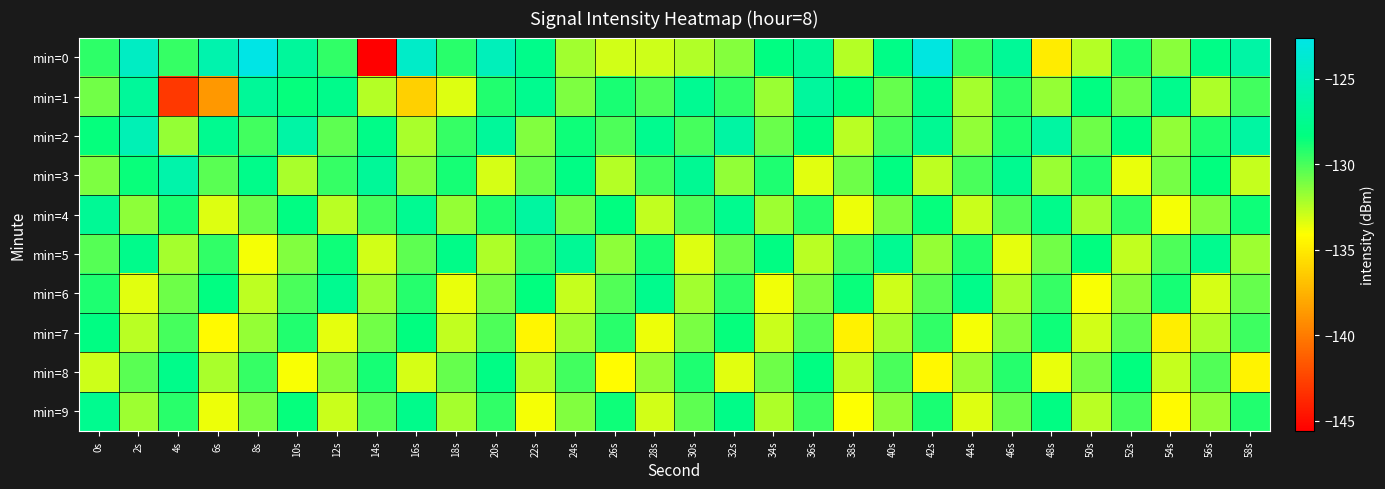

Reading left to right, what are all the values shown in this chart?

min=0: 0s=-129.4	2s=-124.6	4s=-129.5	6s=-125.8	8s=-122.6	10s=-126.8	12s=-129.5	14s=-145.6	16s=-124.3	18s=-129.3	20s=-125.1	22s=-127.7	24s=-132.0	26s=-133.0	28s=-133.0	30s=-132.3	32s=-131.4	34s=-128.2	36s=-127.1	38s=-132.4	40s=-128.0	42s=-122.9	44s=-129.7	46s=-127.1	48s=-135.0	50s=-132.5	52s=-129.0	54s=-131.5	56s=-128.0	58s=-126.3
min=1: 0s=-130.9	2s=-126.9	4s=-143.0	6s=-138.8	8s=-126.9	10s=-128.5	12s=-127.7	14s=-132.4	16s=-136.3	18s=-133.4	20s=-129.1	22s=-127.5	24s=-131.2	26s=-128.9	28s=-130.1	30s=-127.3	32s=-129.5	34s=-131.8	36s=-126.7	38s=-128.3	40s=-130.6	42s=-127.9	44s=-132.1	46s=-129.4	48s=-131.7	50s=-128.2	52s=-130.9	54s=-127.6	56s=-132.3	58s=-129.8
min=2: 0s=-128.5	2s=-125.3	4s=-131.7	6s=-127.4	8s=-129.8	10s=-126.2	12s=-130.5	14s=-127.9	16s=-132.2	18s=-129.6	20s=-126.9	22s=-131.3	24s=-128.7	26s=-130.1	28s=-127.5	30s=-129.9	32s=-126.3	34s=-130.7	36s=-128.1	38s=-132.5	40s=-129.9	42s=-127.2	44s=-131.6	46s=-129.0	48s=-126.4	50s=-130.8	52s=-128.2	54s=-131.6	56s=-129.0	58s=-126.4
min=3: 0s=-131.2	2s=-128.6	4s=-126.0	6s=-130.4	8s=-127.8	10s=-132.2	12s=-129.6	14s=-127.0	16s=-131.4	18s=-128.8	20s=-133.2	22s=-130.6	24s=-128.0	26s=-132.4	28s=-129.8	30s=-127.2	32s=-131.6	34s=-129.0	36s=-133.4	38s=-130.8	40s=-128.2	42s=-132.6	44s=-130.0	46s=-127.4	48s=-131.8	50s=-129.2	52s=-133.6	54s=-131.0	56s=-128.4	58s=-132.8
min=4: 0s=-127.1	2s=-131.5	4s=-128.9	6s=-133.3	8s=-130.7	10s=-128.1	12s=-132.5	14s=-129.9	16s=-127.3	18s=-131.7	20s=-129.1	22s=-126.5	24s=-130.9	26s=-128.3	28s=-132.7	30s=-130.1	32s=-127.5	34s=-131.9	36s=-129.3	38s=-133.7	40s=-131.1	42s=-128.5	44s=-132.9	46s=-130.3	48s=-127.7	50s=-132.1	52s=-129.5	54s=-133.9	56s=-131.3	58s=-128.7
min=5: 0s=-130.3	2s=-127.7	4s=-132.1	6s=-129.5	8s=-133.9	10s=-131.3	12s=-128.7	14s=-133.1	16s=-130.5	18s=-127.9	20s=-132.3	22s=-129.7	24s=-127.1	26s=-131.5	28s=-128.9	30s=-133.3	32s=-130.7	34s=-128.1	36s=-132.5	38s=-129.9	40s=-127.3	42s=-131.7	44s=-129.1	46s=-133.5	48s=-130.9	50s=-128.3	52s=-132.7	54s=-130.1	56s=-127.5	58s=-131.9
min=6: 0s=-129.0	2s=-133.4	4s=-130.8	6s=-128.2	8s=-132.6	10s=-130.0	12s=-127.4	14s=-131.8	16s=-129.2	18s=-133.6	20s=-131.0	22s=-128.4	24s=-132.8	26s=-130.2	28s=-127.6	30s=-132.0	32s=-129.4	34s=-133.8	36s=-131.2	38s=-128.6	40s=-133.0	42s=-130.4	44s=-127.8	46s=-132.2	48s=-129.6	50s=-134.0	52s=-131.4	54s=-128.8	56s=-133.2	58s=-130.6
min=7: 0s=-128.1	2s=-132.5	4s=-129.9	6s=-134.3	8s=-131.7	10s=-129.1	12s=-133.5	14s=-130.9	16s=-128.3	18s=-132.7	20s=-130.1	22s=-134.5	24s=-131.9	26s=-129.3	28s=-133.7	30s=-131.1	32s=-128.5	34s=-132.9	36s=-130.3	38s=-134.7	40s=-132.1	42s=-129.5	44s=-133.9	46s=-131.3	48s=-128.7	50s=-133.1	52s=-130.5	54s=-134.9	56s=-132.3	58s=-129.7
min=8: 0s=-133.0	2s=-130.4	4s=-127.8	6s=-132.2	8s=-129.6	10s=-134.0	12s=-131.4	14s=-128.8	16s=-133.2	18s=-130.6	20s=-128.0	22s=-132.4	24s=-129.8	26s=-134.2	28s=-131.6	30s=-129.0	32s=-133.4	34s=-130.8	36s=-128.2	38s=-132.6	40s=-130.0	42s=-134.4	44s=-131.8	46s=-129.2	48s=-133.6	50s=-131.0	52s=-128.4	54s=-132.8	56s=-130.2	58s=-134.6
min=9: 0s=-127.5	2s=-131.9	4s=-129.3	6s=-133.7	8s=-131.1	10s=-128.5	12s=-132.9	14s=-130.3	16s=-127.7	18s=-132.1	20s=-129.5	22s=-133.9	24s=-131.3	26s=-128.7	28s=-133.1	30s=-130.5	32s=-127.9	34s=-132.3	36s=-129.7	38s=-134.1	40s=-131.5	42s=-128.9	44s=-133.3	46s=-130.7	48s=-128.1	50s=-132.5	52s=-129.9	54s=-134.3	56s=-131.7	58s=-129.1